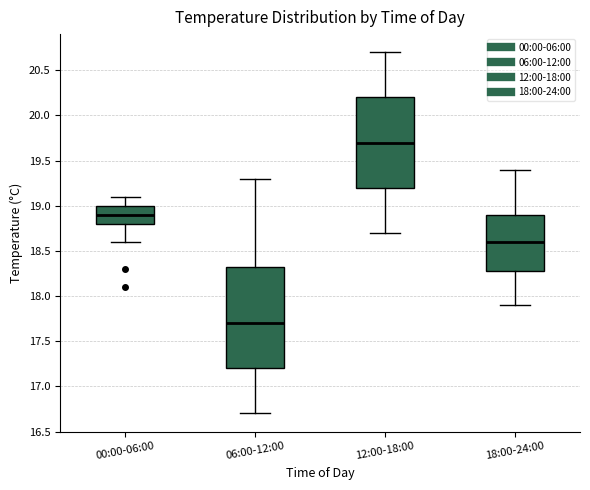

Reading left to right, read every box against the y-axis: the position of its median line, the range the box covers, and the ends of its whiskers. The values are not printed on the chart, so give them approximately, as read against the axis.

00:00-06:00: median 18.90, box 18.80 to 19.00, whiskers 18.60 to 19.10
06:00-12:00: median 17.70, box 17.20 to 18.35, whiskers 16.70 to 19.30
12:00-18:00: median 19.70, box 19.20 to 20.20, whiskers 18.70 to 20.70
18:00-24:00: median 18.60, box 18.30 to 18.90, whiskers 17.90 to 19.40